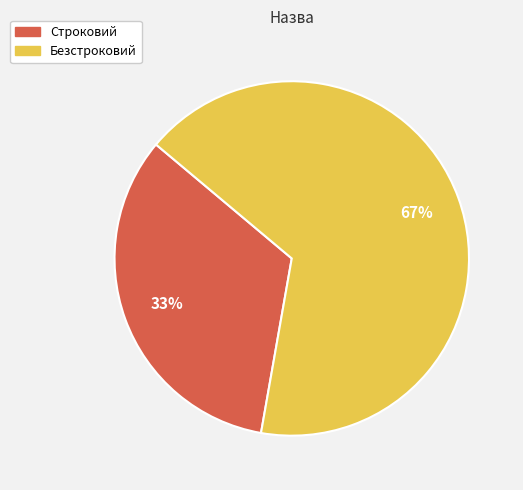

Which has a higher value, Строковий or Безстроковий?

Безстроковий